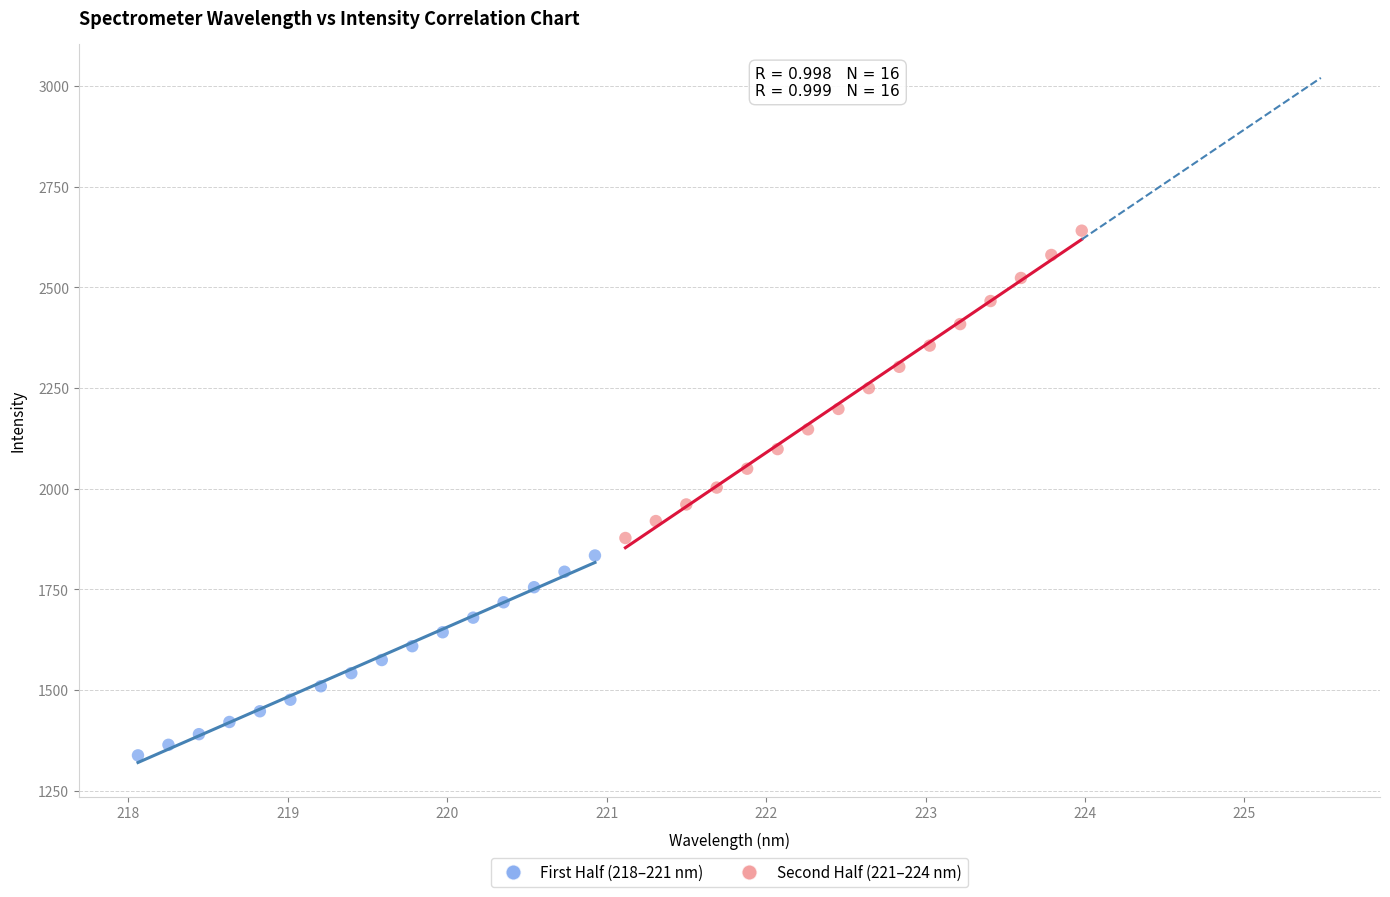

Which series has the widest spread of Y values?

Second Half (221–224 nm)